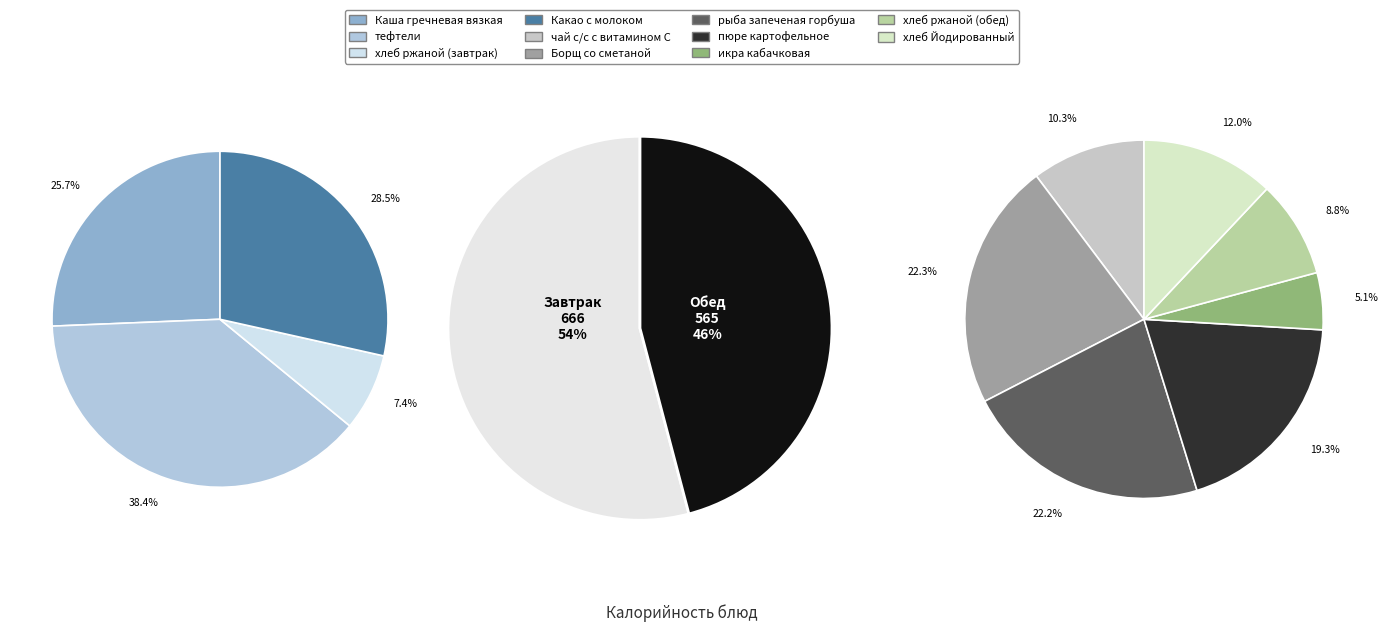

What is the smallest slice in the pie chart?

икра кабачковая